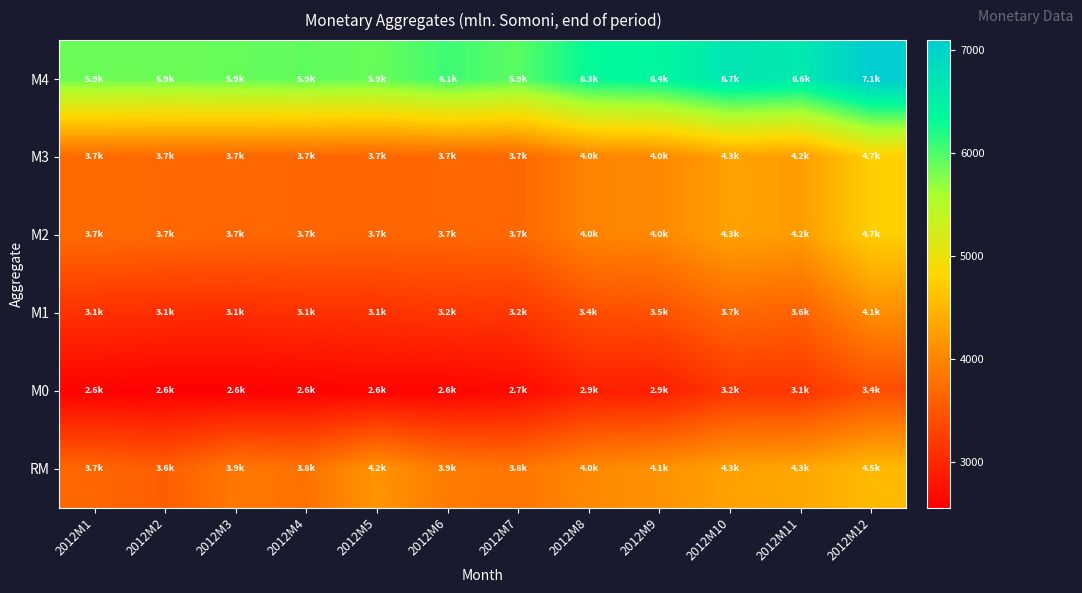

Which has a higher value, 2012M5 or 2012M6?

2012M6